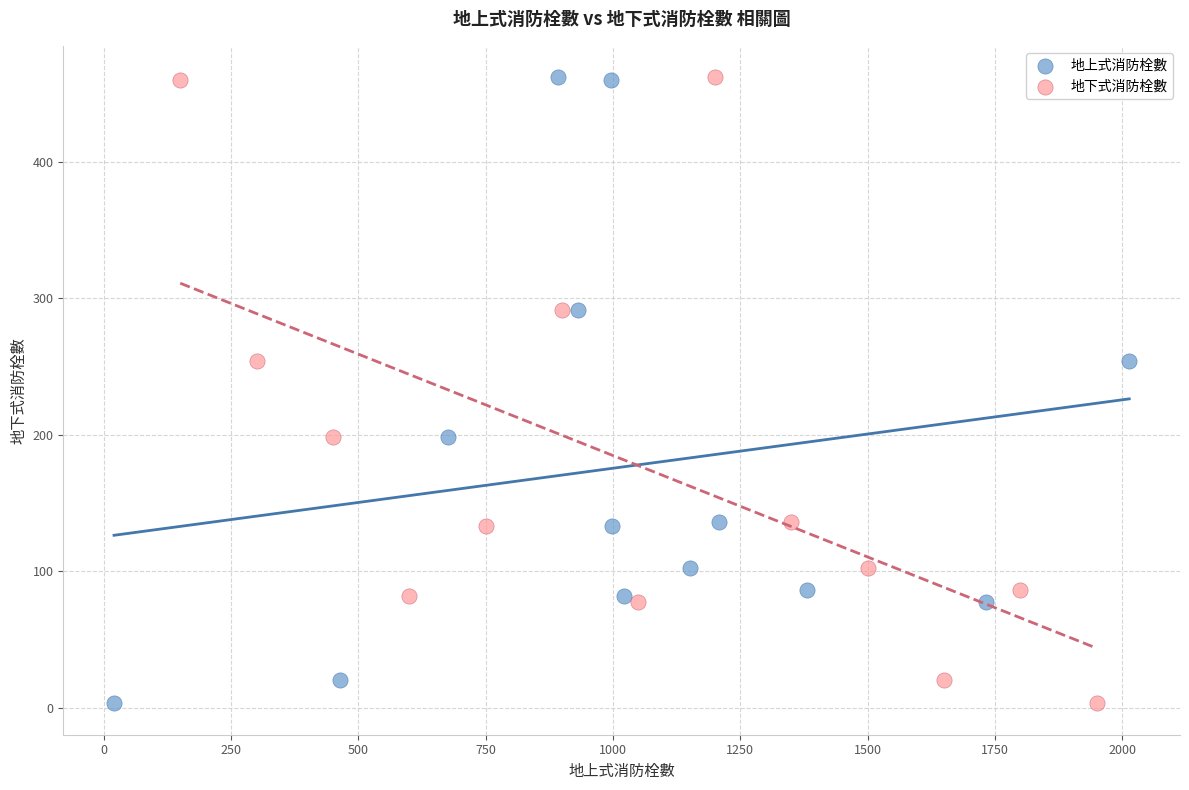

What are all the series names shown in the legend?

地上式消防栓數, 地下式消防栓數